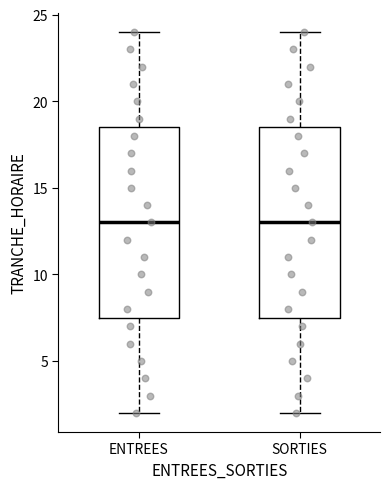

Where does the lower whisker of the box for ENTREES end on the y-axis? The values are not printed on the chart, so give them approximately, as read against the axis.

2.0